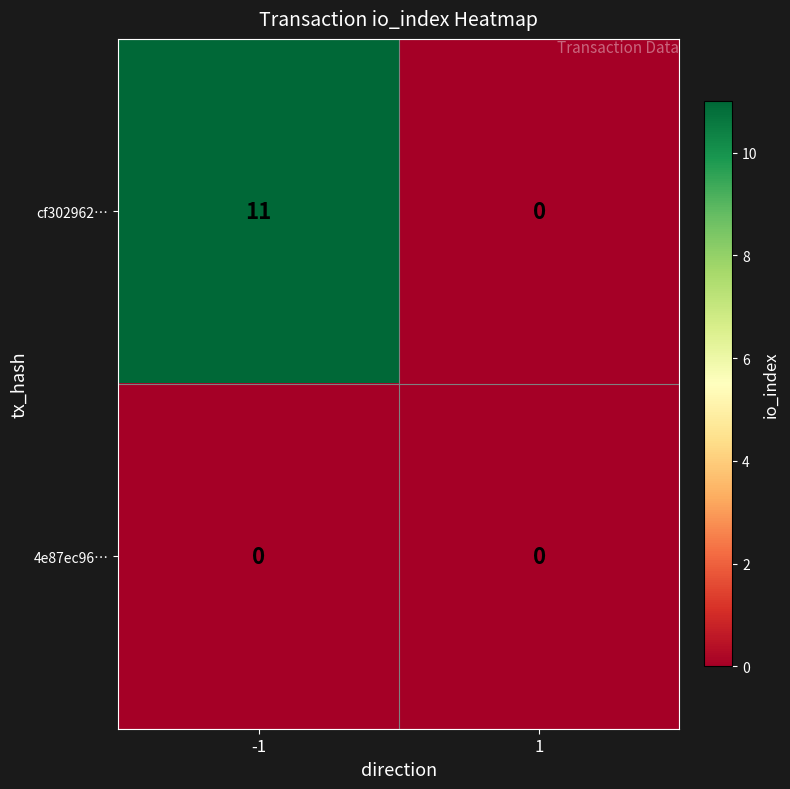

List the series in order of their peak value, highest first.

cf302962…, 4e87ec96…